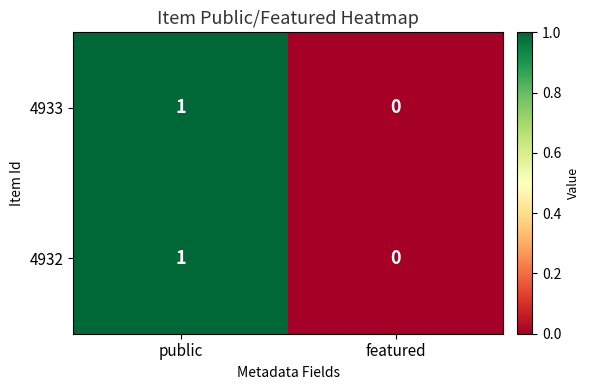

Reading left to right, list all the values displayed in this chart.

4933: 1	0
4932: 1	0